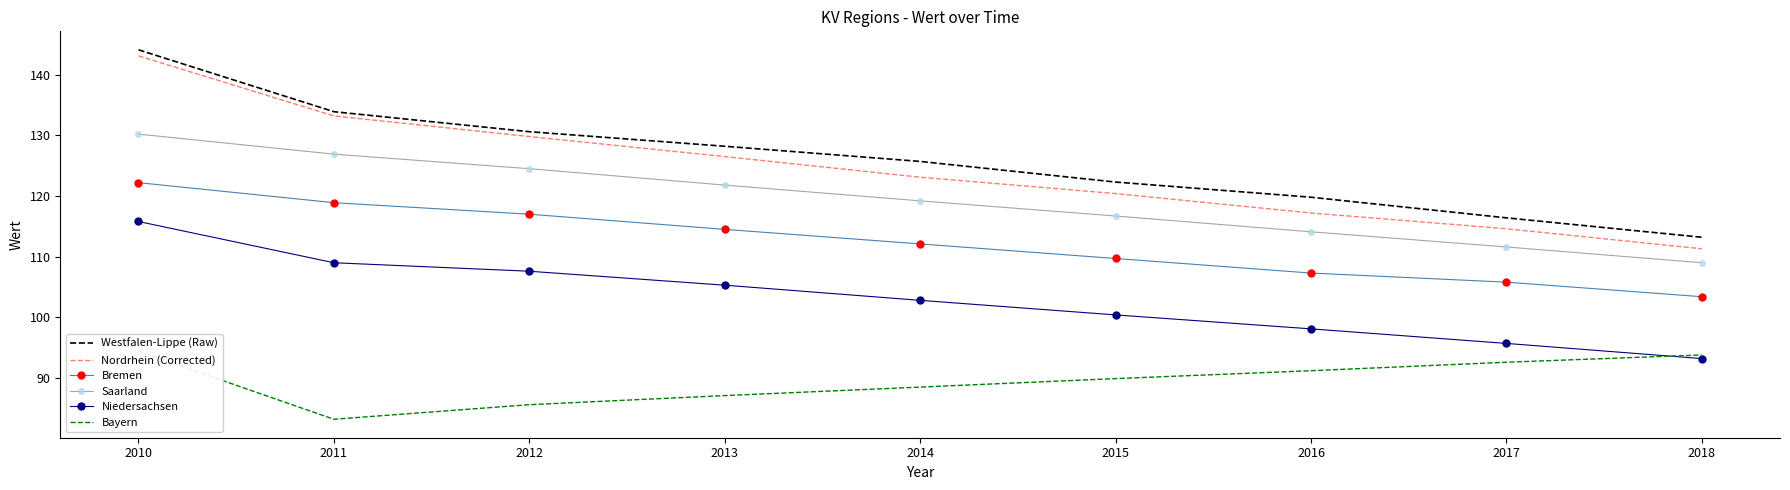

At which label does Westfalen-Lippe (Raw) first exceed 125?

2010